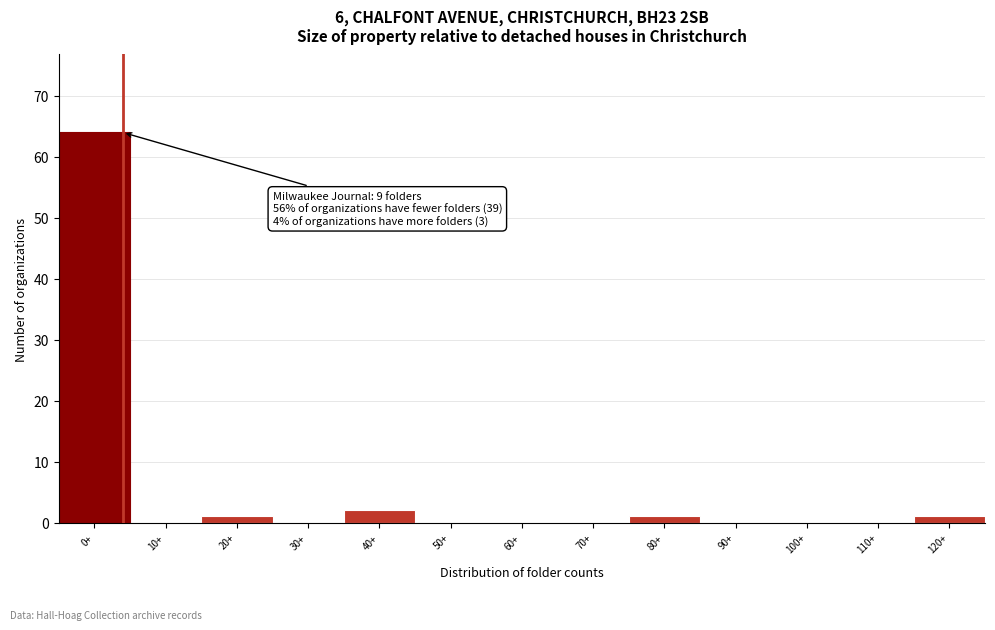

Reading left to right, what are all the values shown in this chart?

0+=64	10+=0	20+=1	30+=0	40+=2	50+=0	60+=0	70+=0	80+=1	90+=0	100+=0	110+=0	120+=1